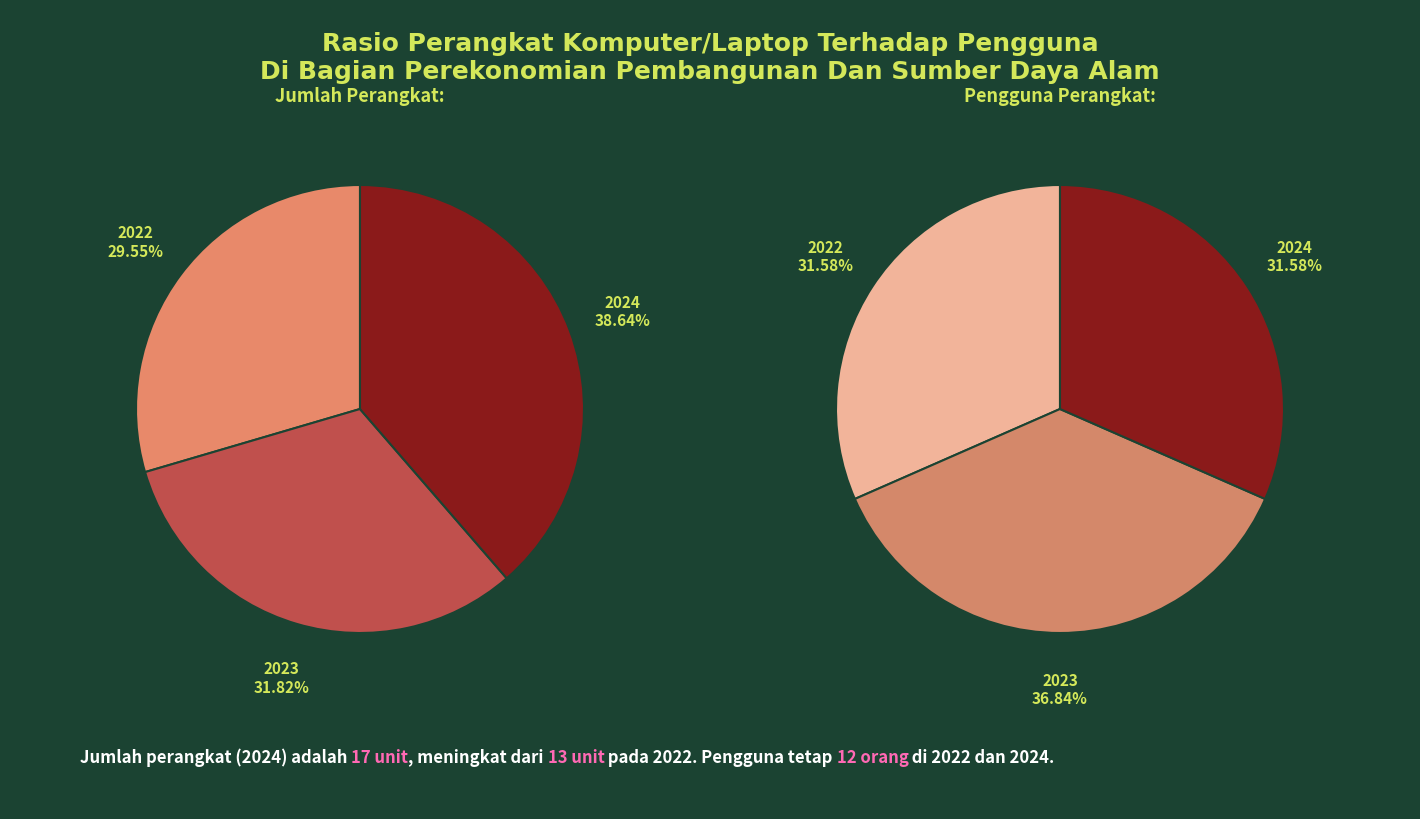

What percentage is the 2022 slice, to the nearest percent?

30%